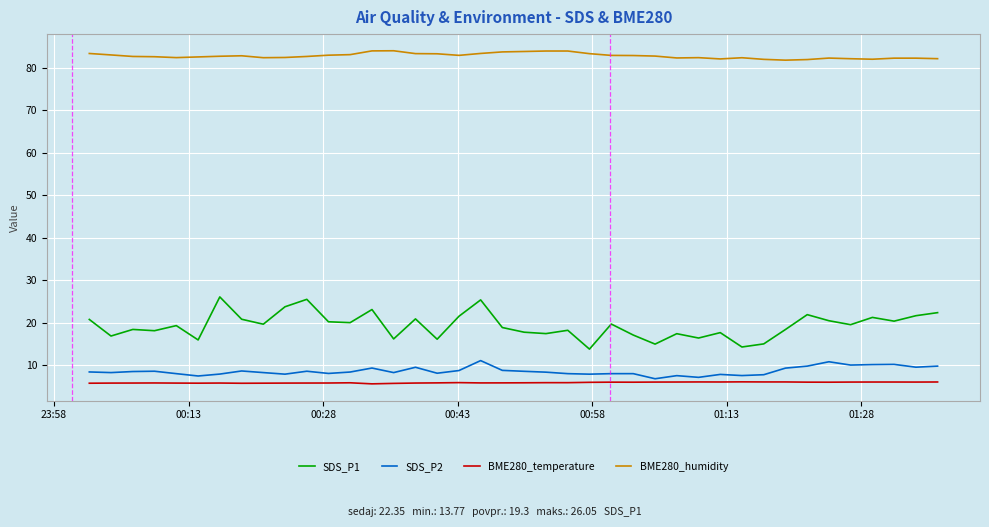

Which series has the largest range (max minus min)?

SDS_P1